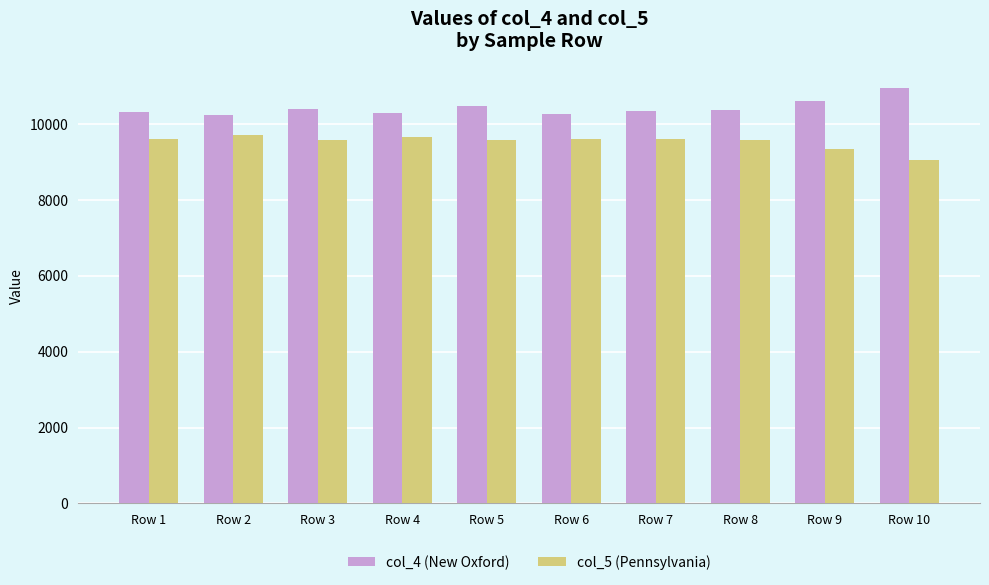

Which series has the largest total across all categories?

col_4 (New Oxford)